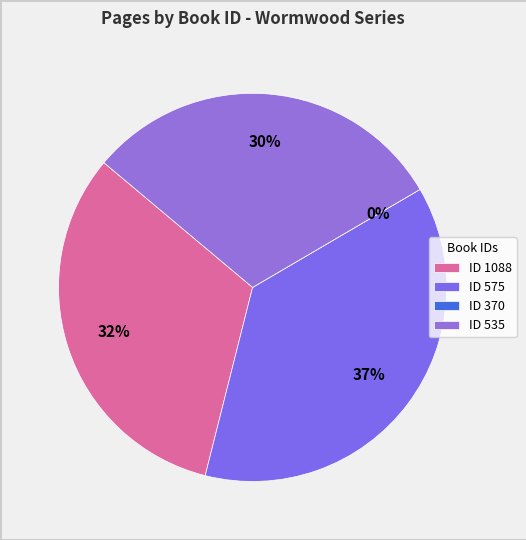

Combined, what portion of the pie is 370 and 575?

37.4%